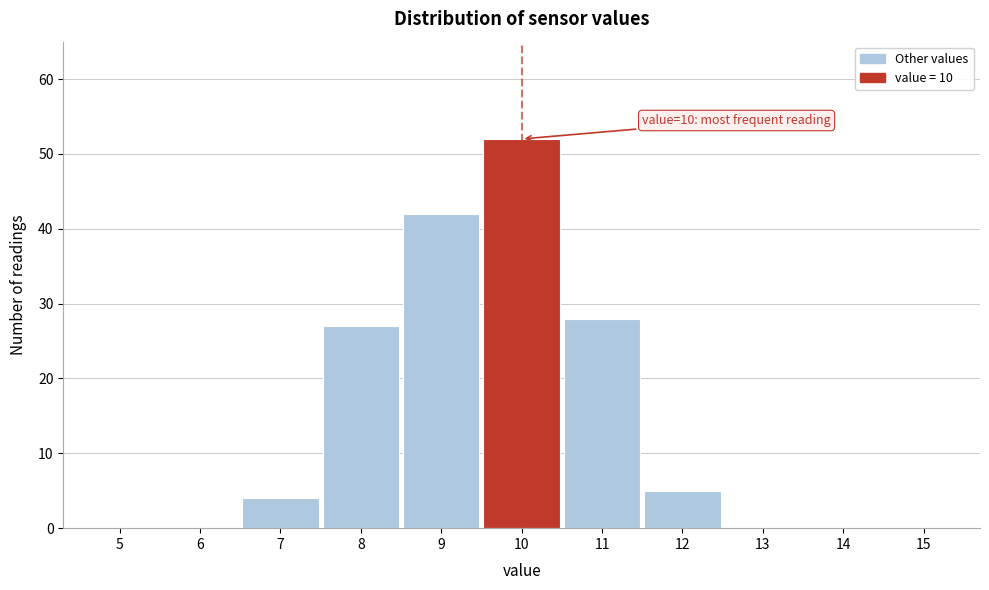

Over which range of the x-axis is the bar tallest?

9.5 to 10.5